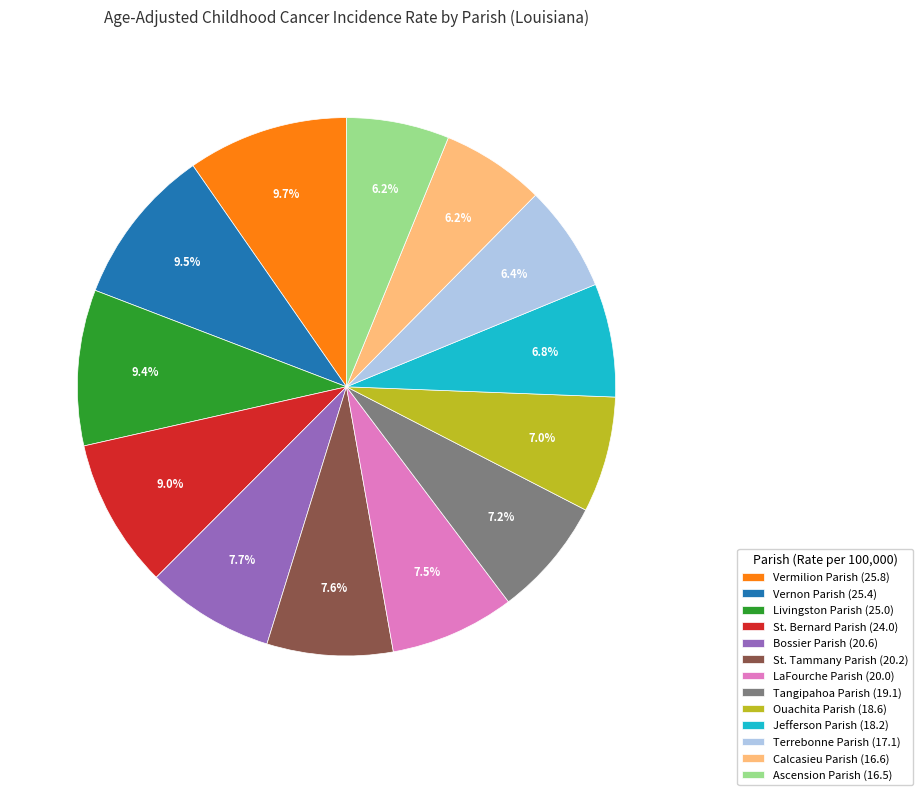

The St. Tammany Parish slice represents 8% of the pie. True or false?

True